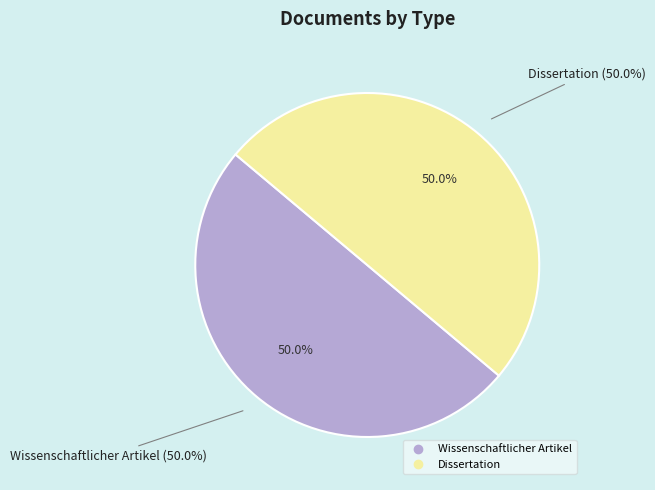

What percentage is the Wissenschaftlicher Artikel slice, to the nearest percent?

50%